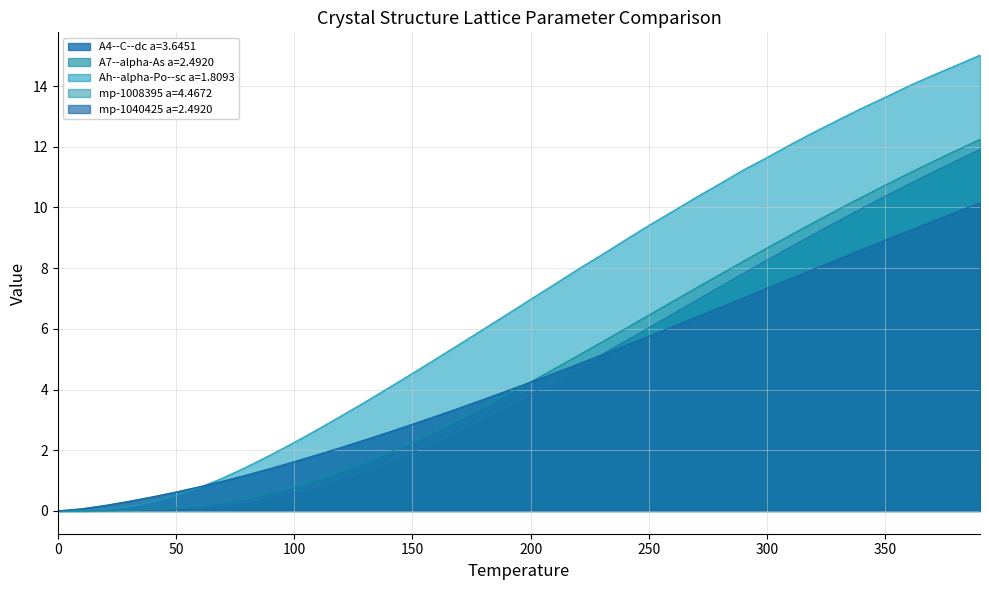

At 160, list the series in order from largest to smallest.

Ah--alpha-Po--sc a=1.8093, A7--alpha-As a=2.4920, mp-1040425 a=2.4920, mp-1008395 a=4.4672, A4--C--dc a=3.6451